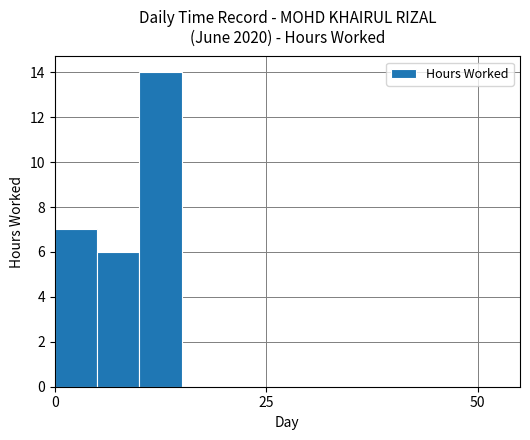

What is the sum of all values?

27